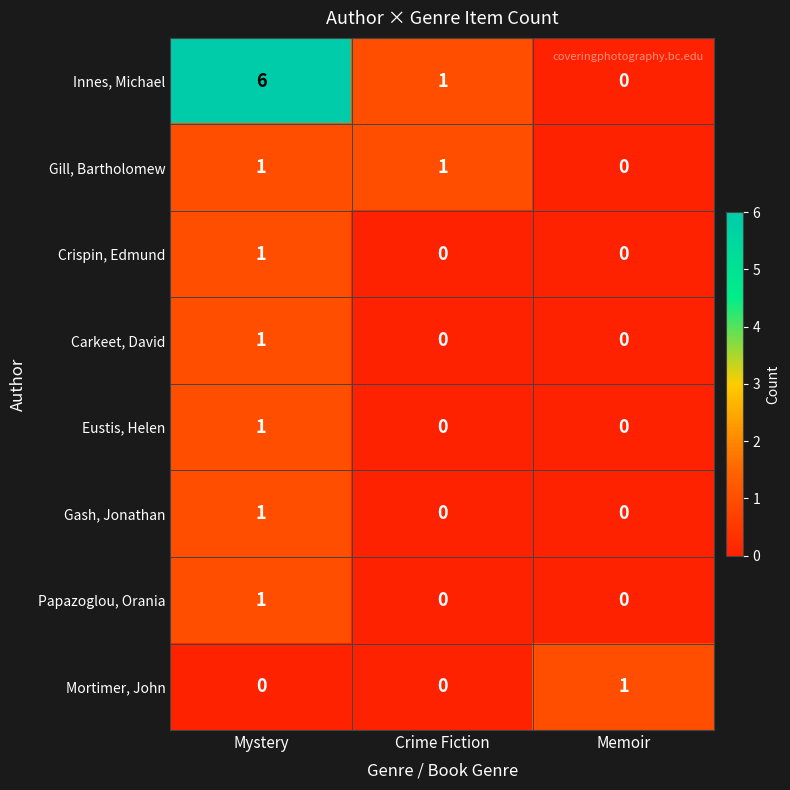

The Papazoglou, Orania series shows 1 at Mystery. True or false?

True